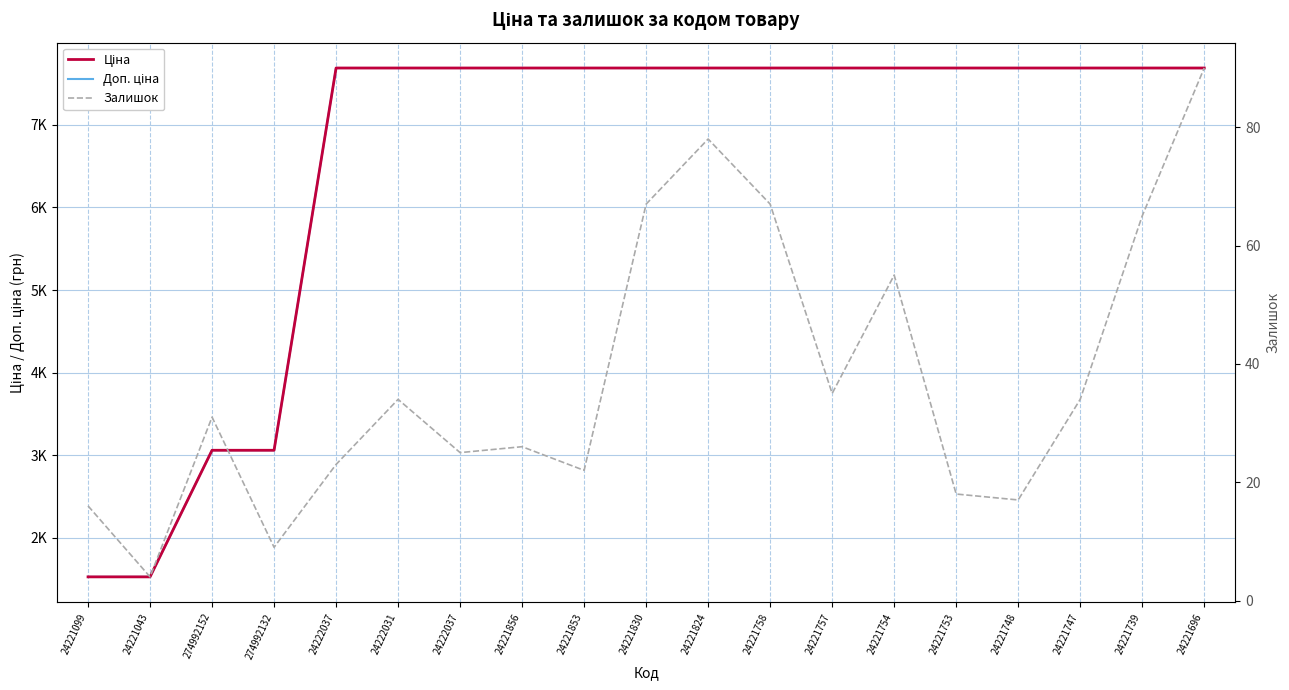

How many data points in Ціна are above 7687?

15